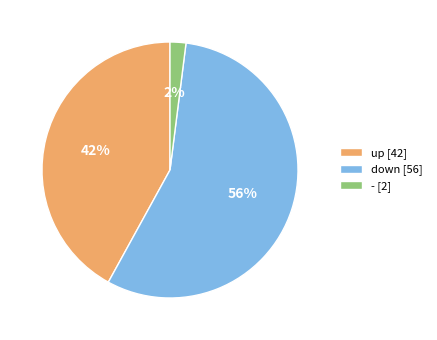

To the nearest percent, what is the difference between the largest and smallest slice percentages?

54%